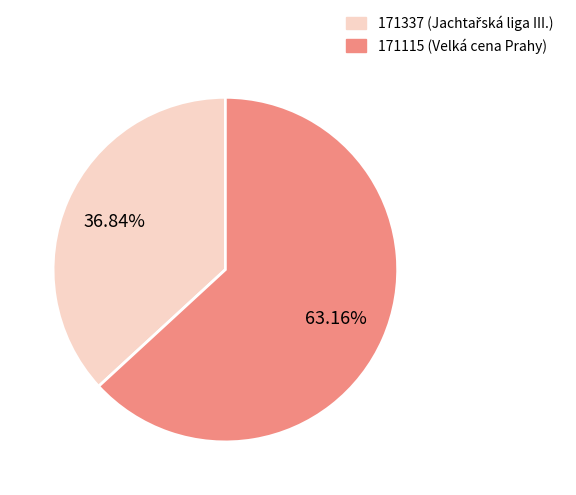

Combined, what portion of the pie is 171337 and 171115?

100.0%